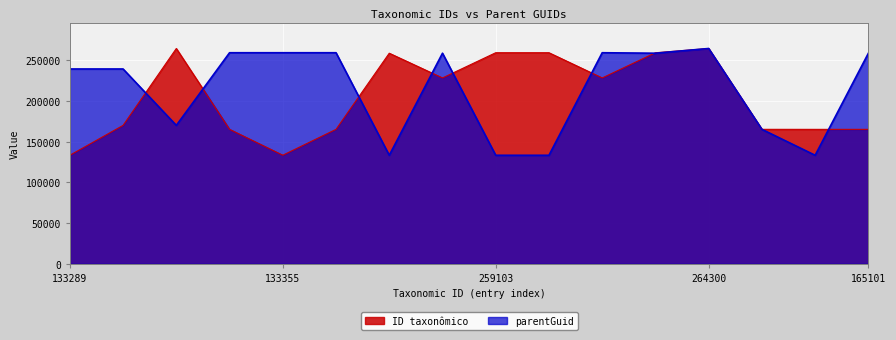

What is the maximum value for ID taxonômico?

264301